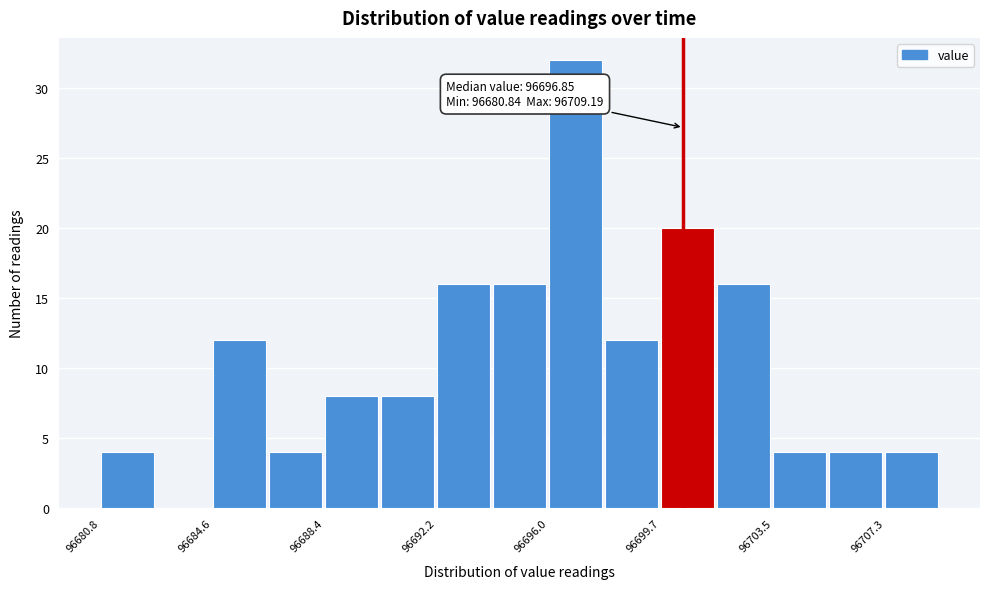

Around what value on the x-axis is the tallest bar? Give the approximate position of its centre, as read against the axis.

96697.0